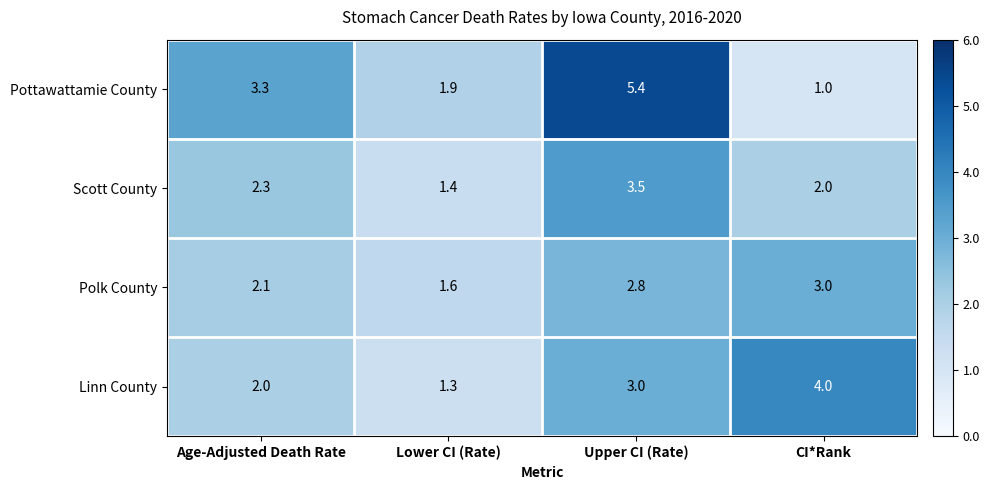

At which category is the sum across all series the highest?

Upper CI (Rate)